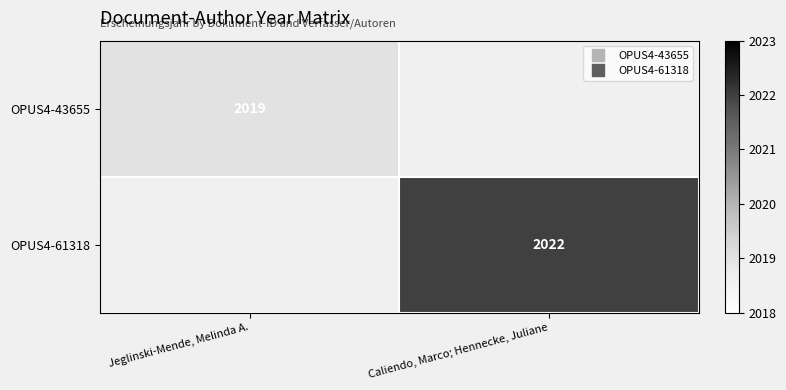

At which category does the chart reach its minimum across all series?

Jeglinski-Mende, Melinda A.